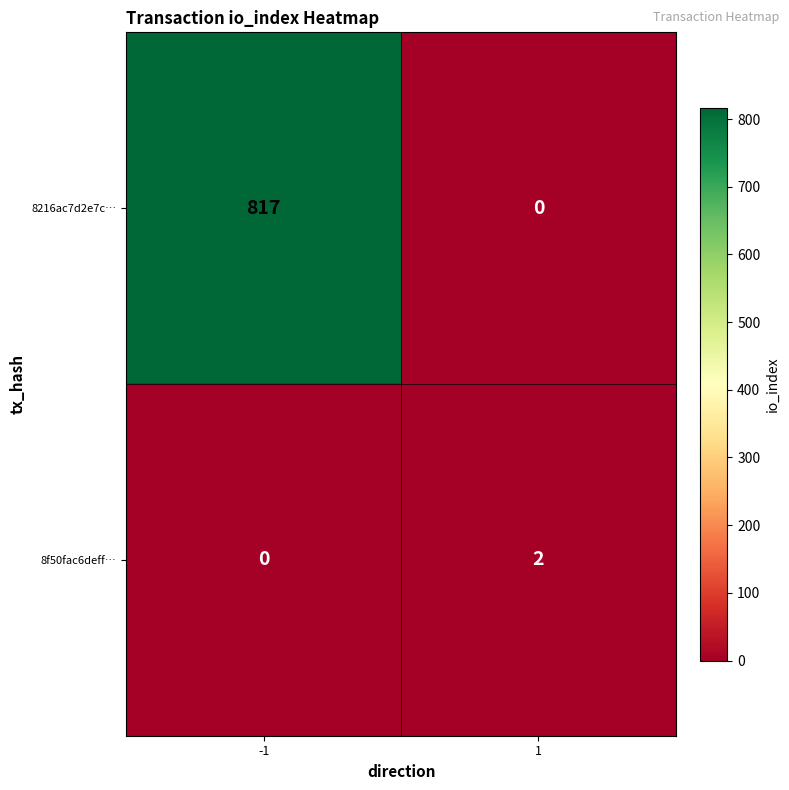

Rank the series by their maximum value, from lowest to highest.

8f50fac6deff…, 8216ac7d2e7c…